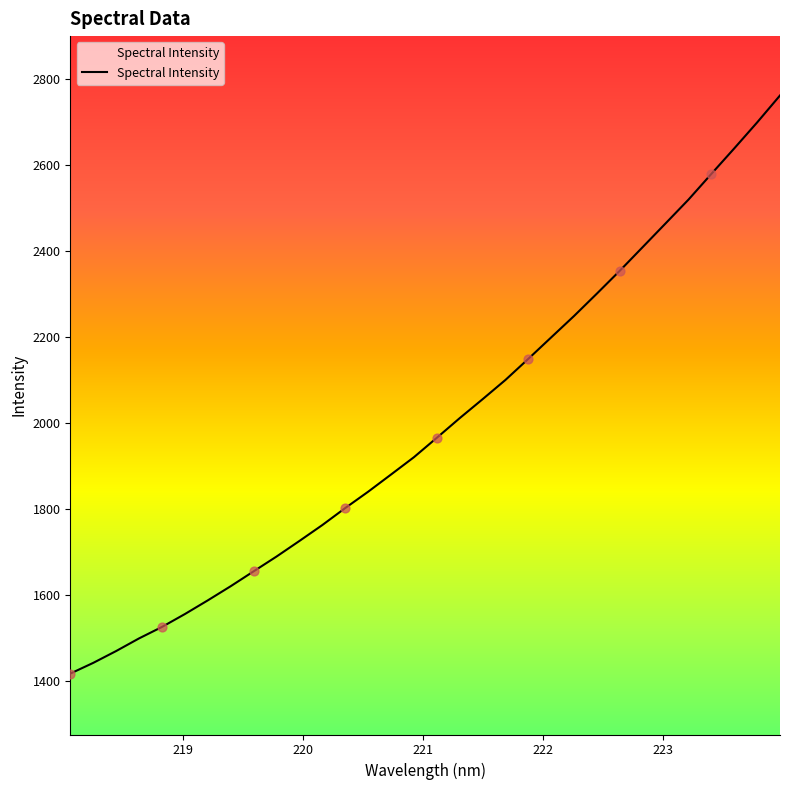

What is the maximum value shown in the chart?

2761.8